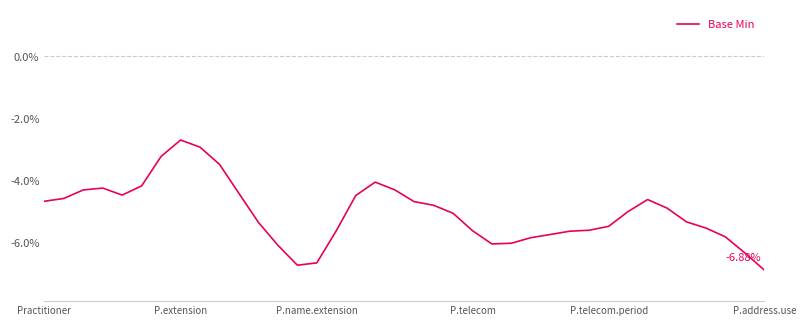

Does the chart display data point markers on the line(s)?

No